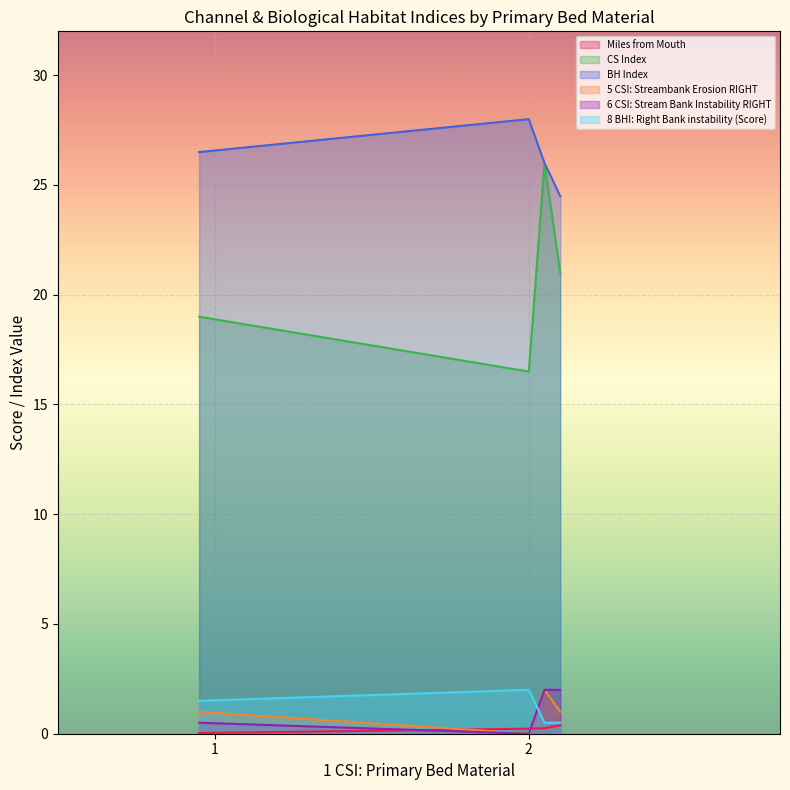

Does the chart display data point markers on the line(s)?

No